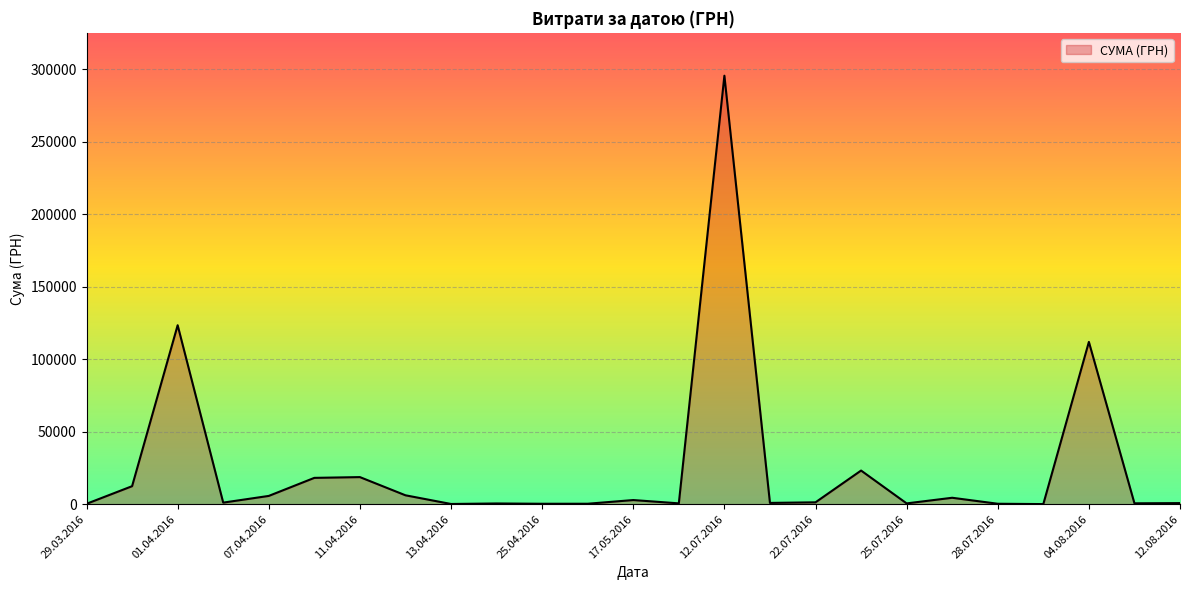

What is the greatest value displayed?

295638.6